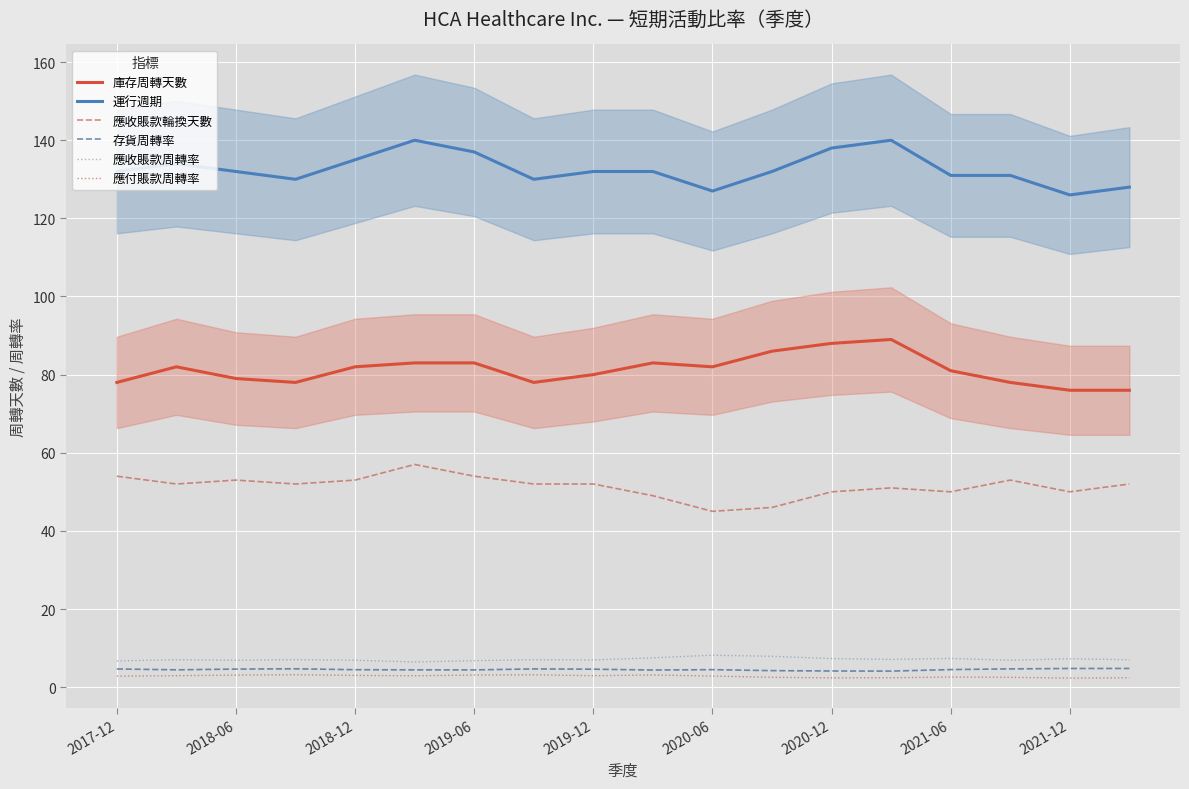

What is the average value of the 應收賬款輪換天數 series?

51.4